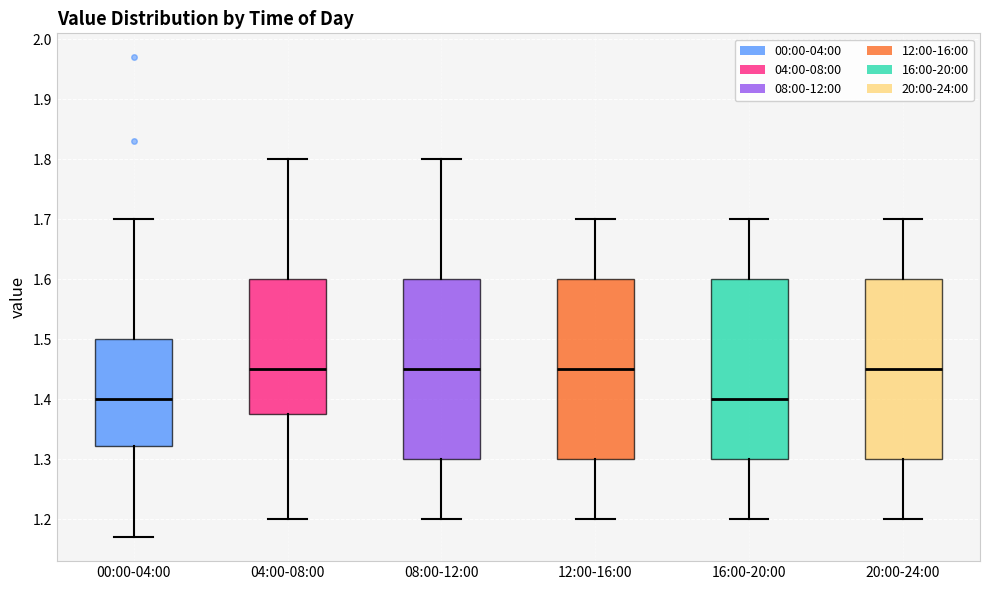

Reading left to right, transcribe this box plot: for each box, give where its median line is, the range the box spans, and where its two whiskers end, as read against the y-axis. The values are not printed on the chart, so give them approximately, as read against the axis.

00:00-04:00: median 1.40, box 1.32 to 1.50, whiskers 1.17 to 1.70
04:00-08:00: median 1.45, box 1.38 to 1.60, whiskers 1.20 to 1.80
08:00-12:00: median 1.45, box 1.30 to 1.60, whiskers 1.20 to 1.80
12:00-16:00: median 1.45, box 1.30 to 1.60, whiskers 1.20 to 1.70
16:00-20:00: median 1.40, box 1.30 to 1.60, whiskers 1.20 to 1.70
20:00-24:00: median 1.45, box 1.30 to 1.60, whiskers 1.20 to 1.70